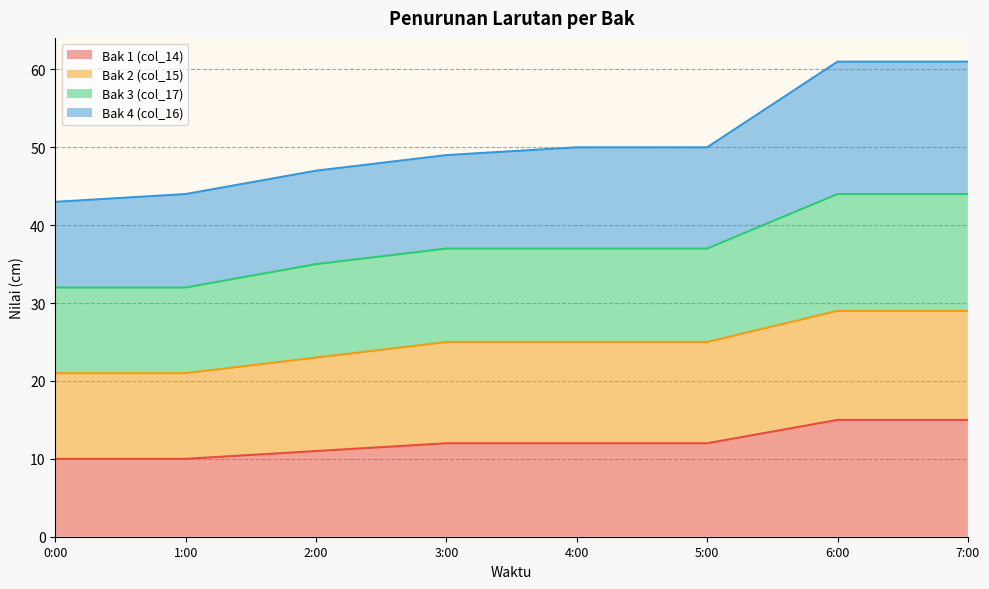

How many data points does each series have?

8